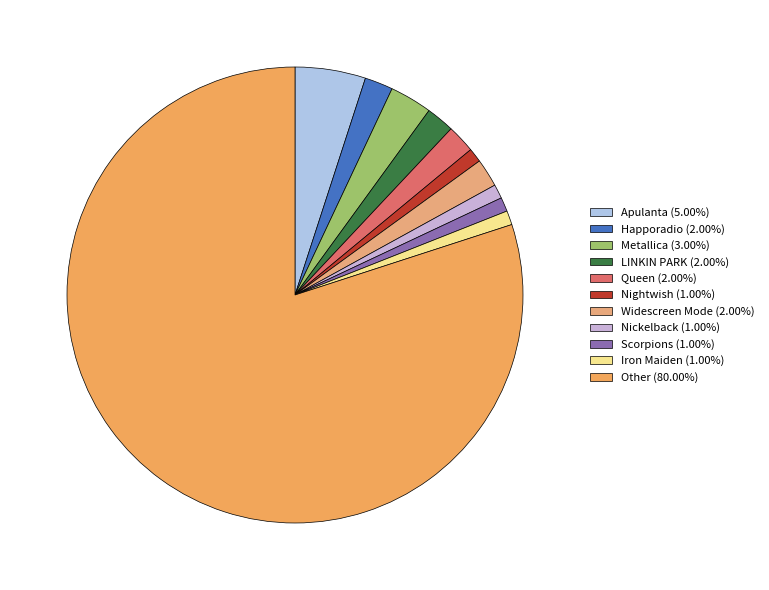

Is it true that Queen is 2% of the pie?

True